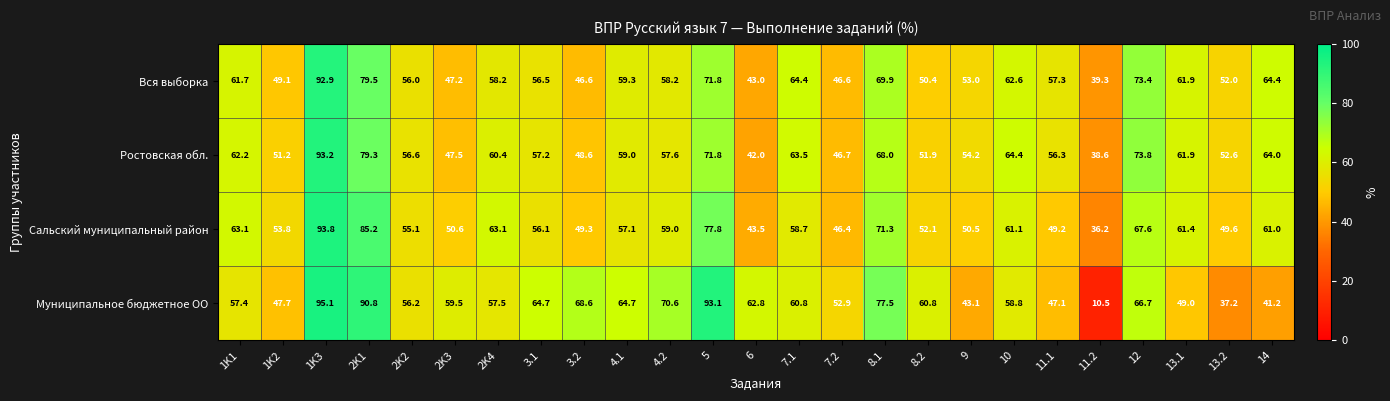

Is the value of Ростовская обл. at 11.1 greater than the value of Сальский муниципальный район at 3.1?

Yes